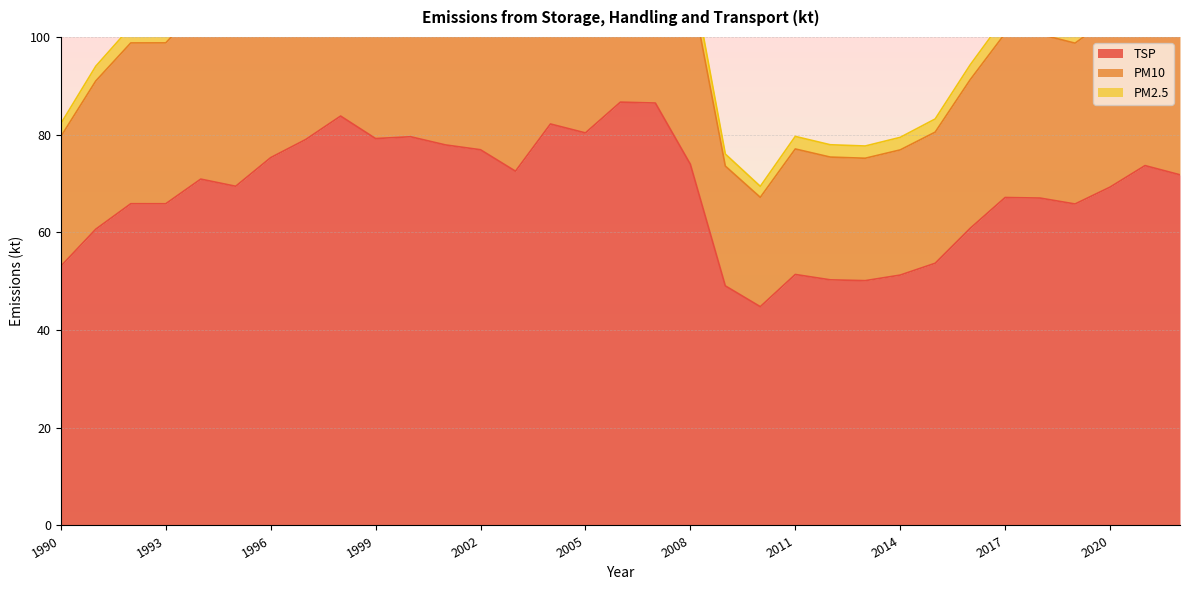

Is the value of PM2.5 at 2012 greater than the value of PM10 at 1991?

No